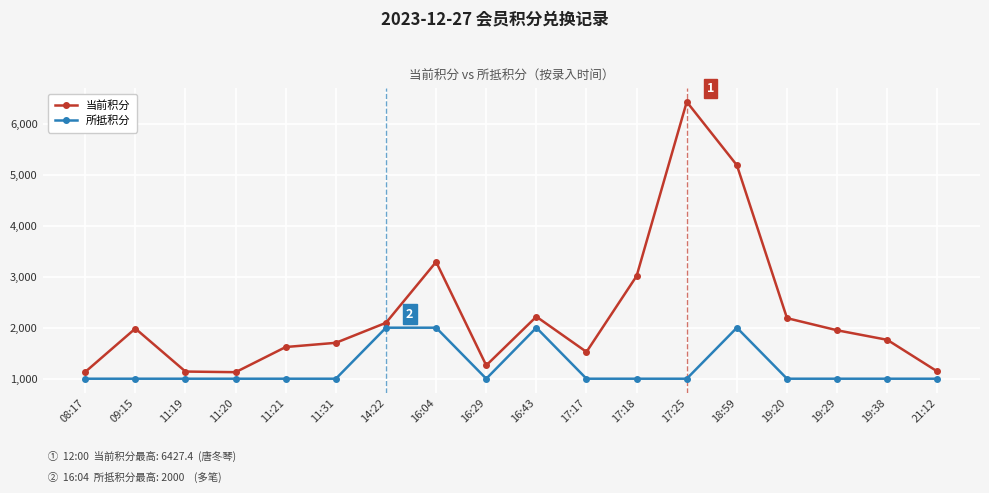

At how many categories does at least one series exceed 2661?

4